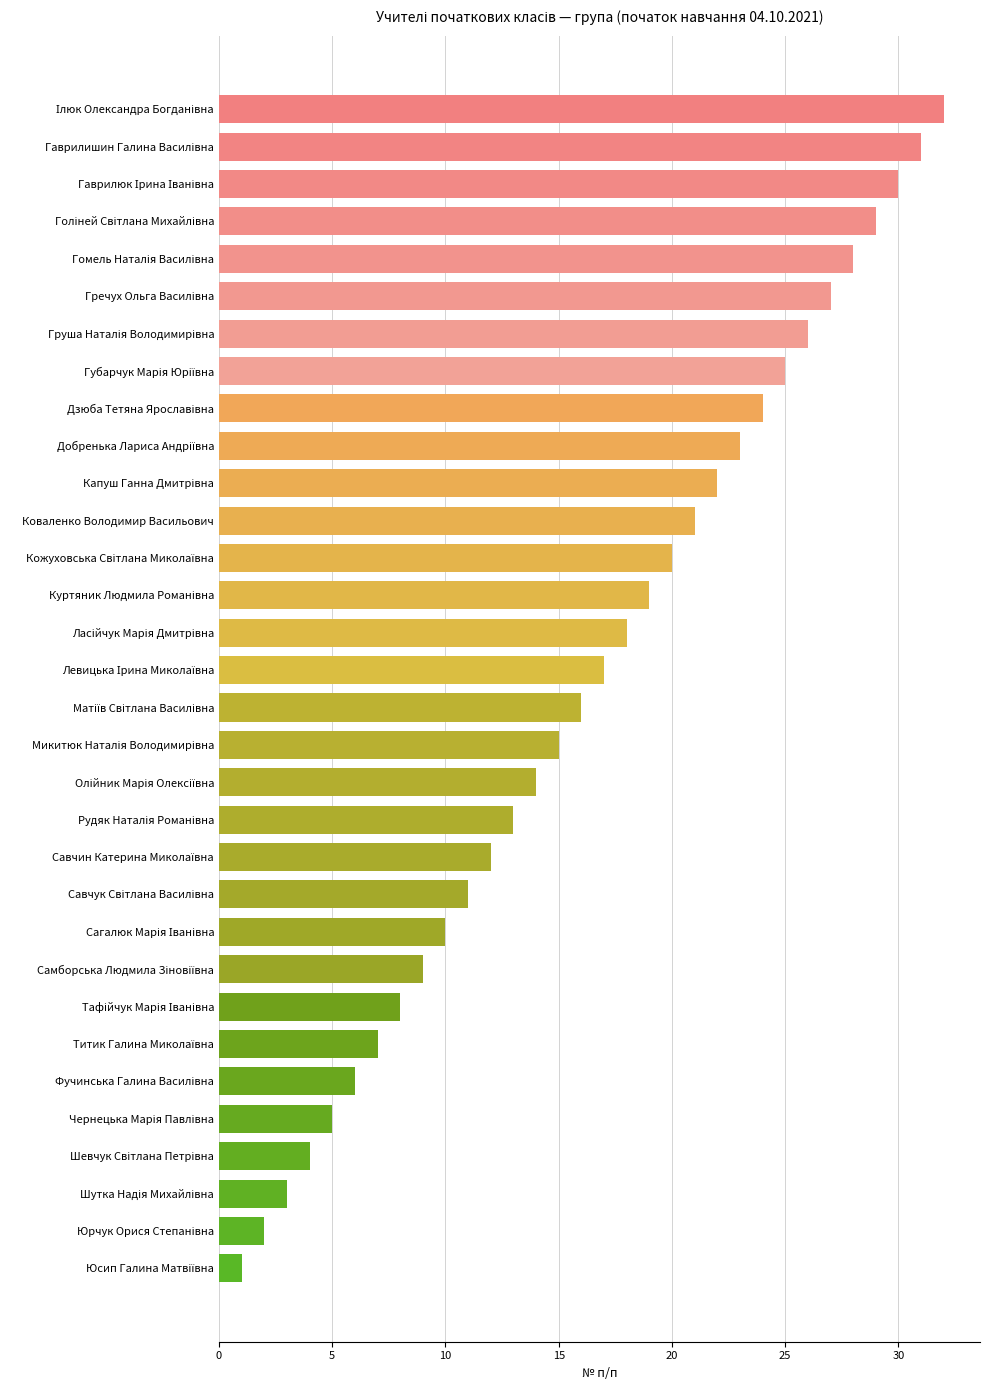

What is the maximum value shown in the chart?

32